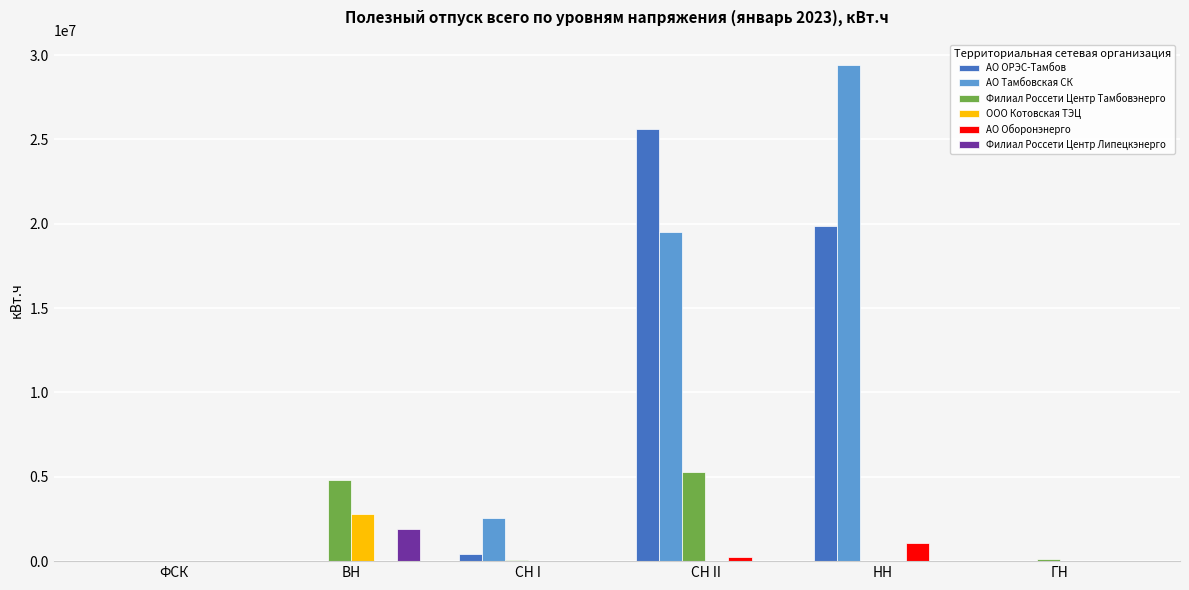

How many groups of bars are there?

6